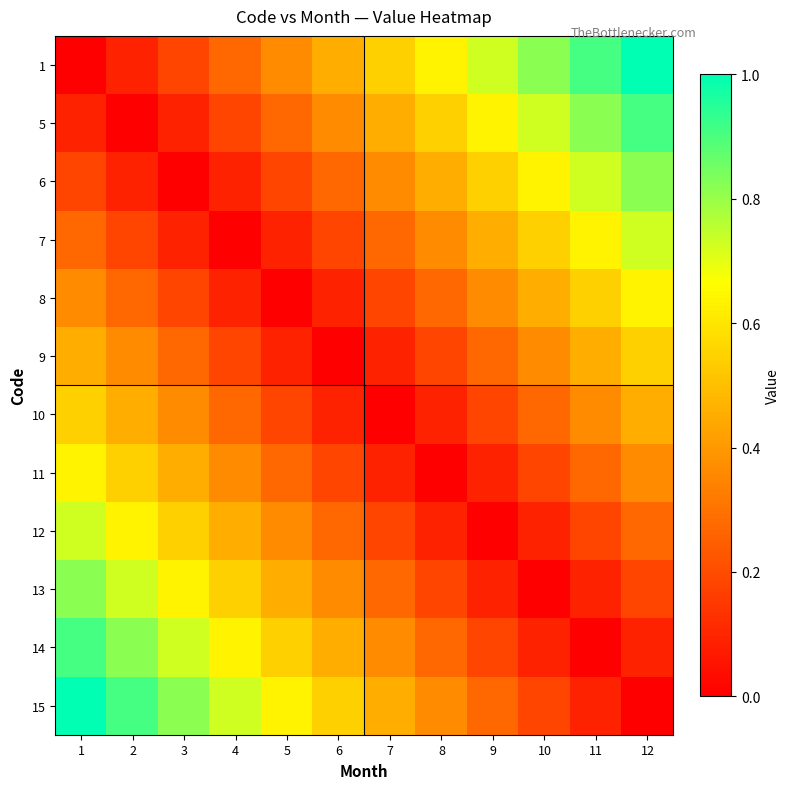

At which category does the chart reach its minimum across all series?

1